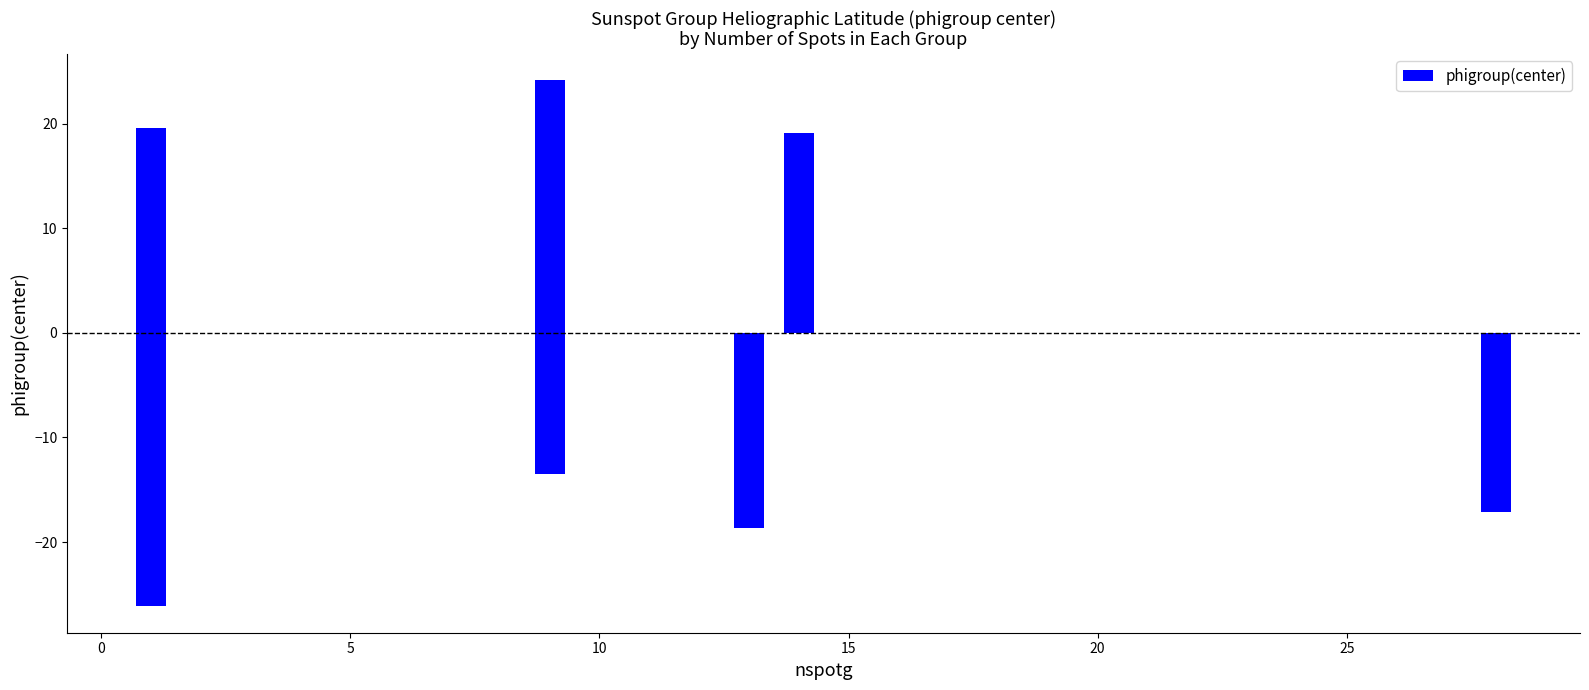

The chart shows a value of 25.9 at 10. True or false?

False